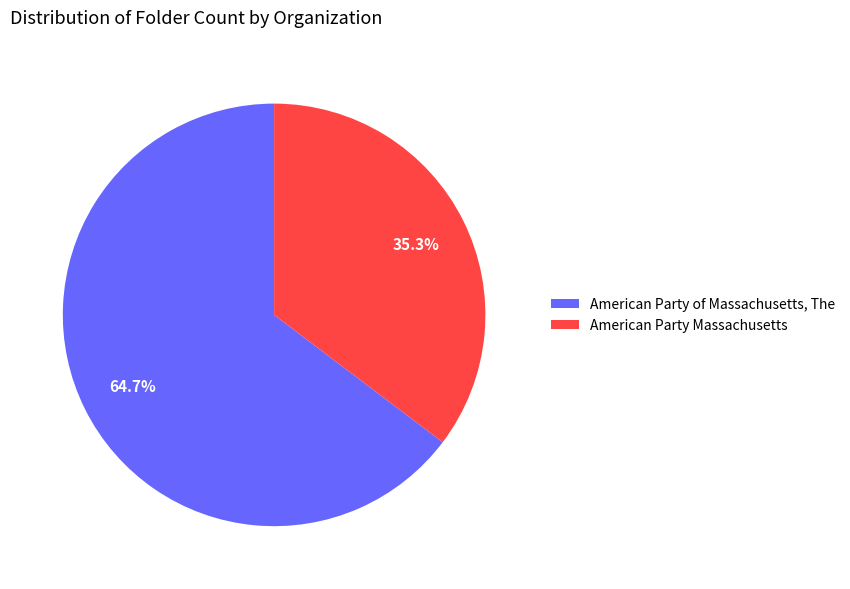

Which has a higher value, American Party Massachusetts or American Party of Massachusetts, The?

American Party of Massachusetts, The